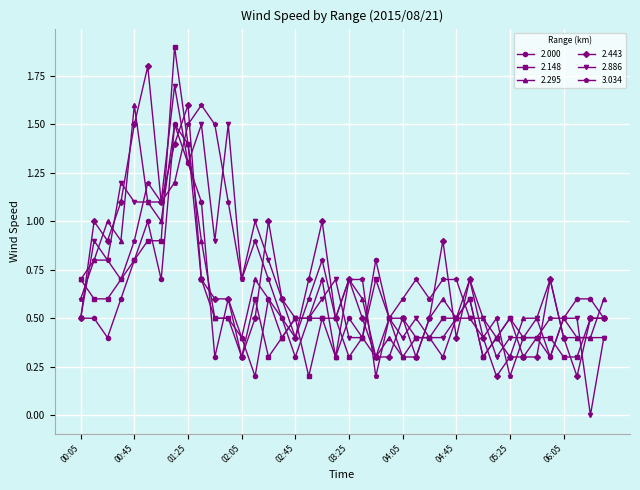

What is the value of the 2.148 point at the 39th from the left?

0.5